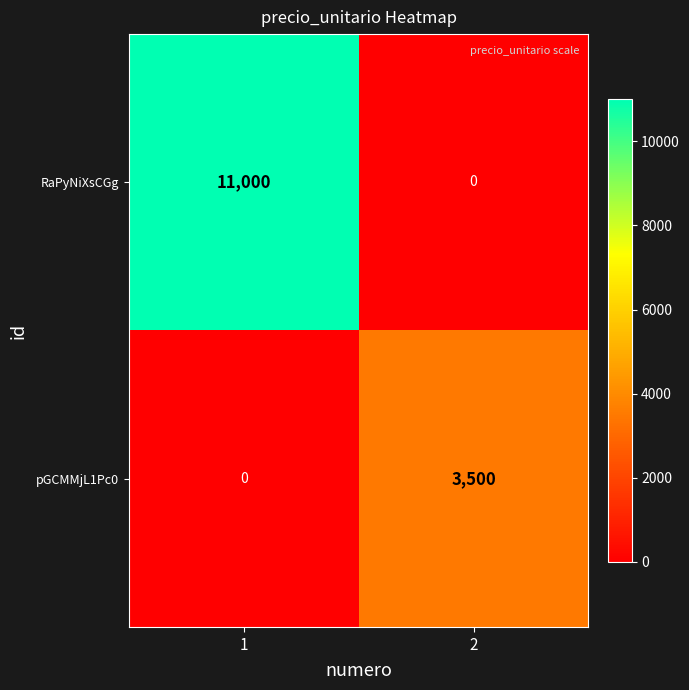

How many categories are shown in the chart?

2